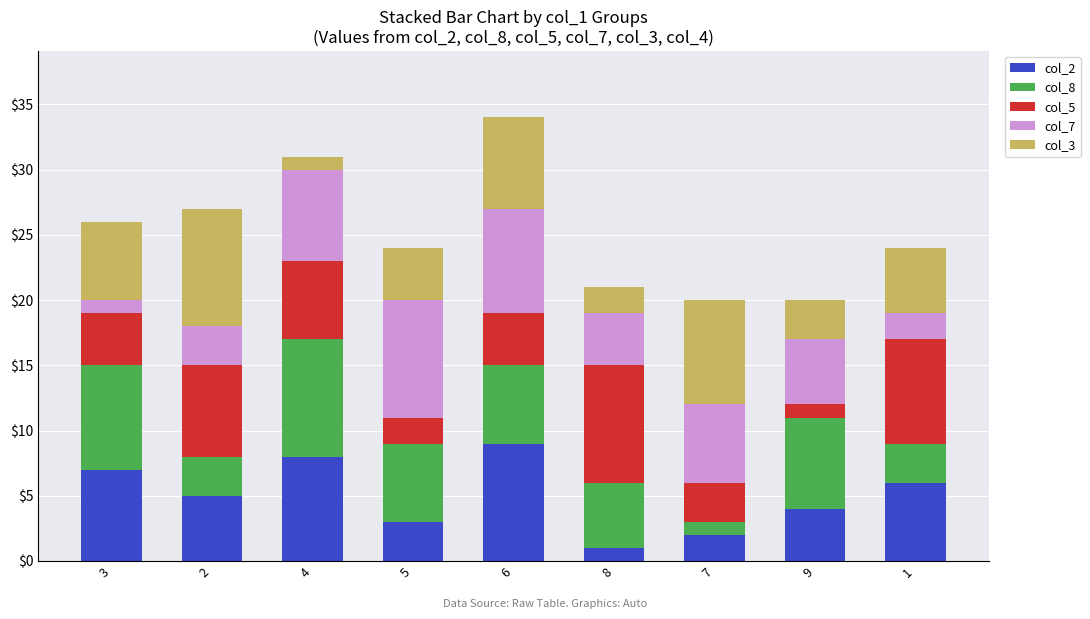

What is the total value across all series at 1?

24